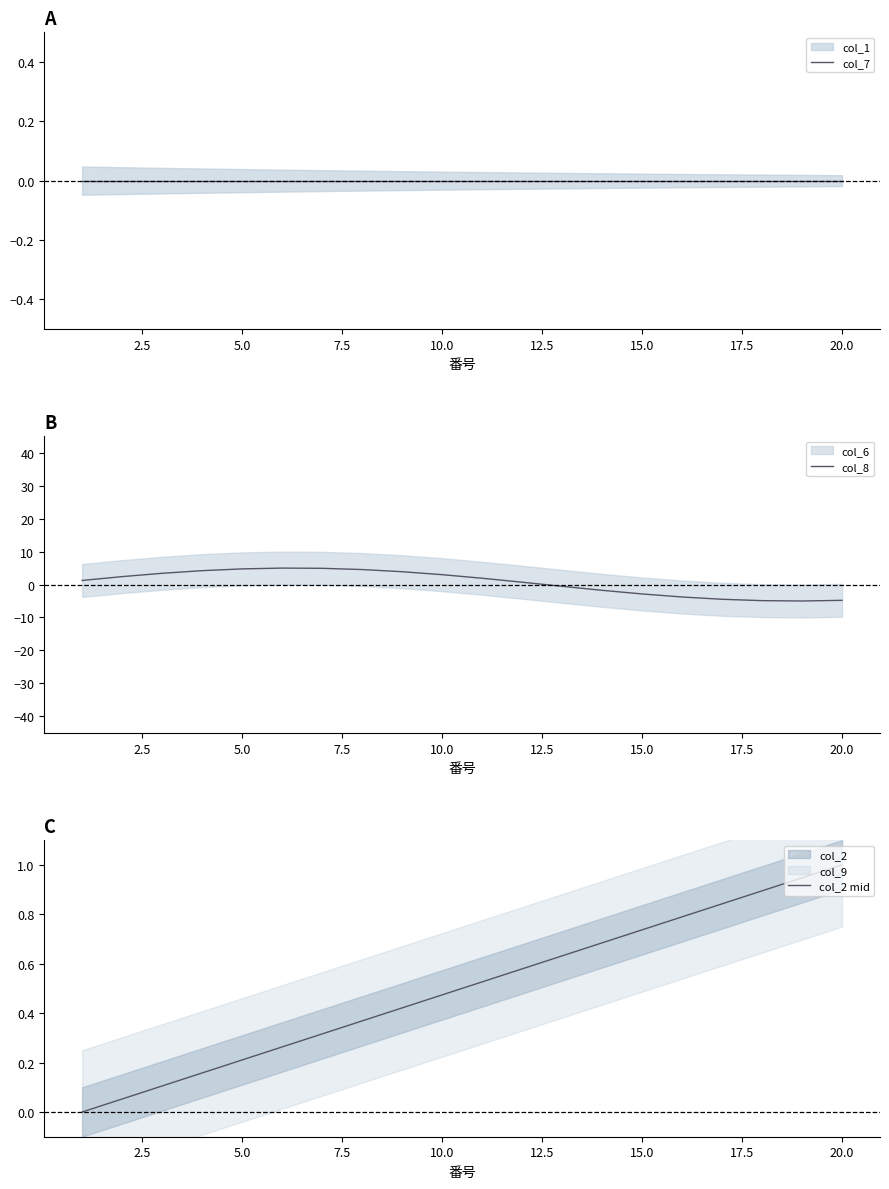

The value of col_2 mid at 5.0 is 0.4. True or false?

False